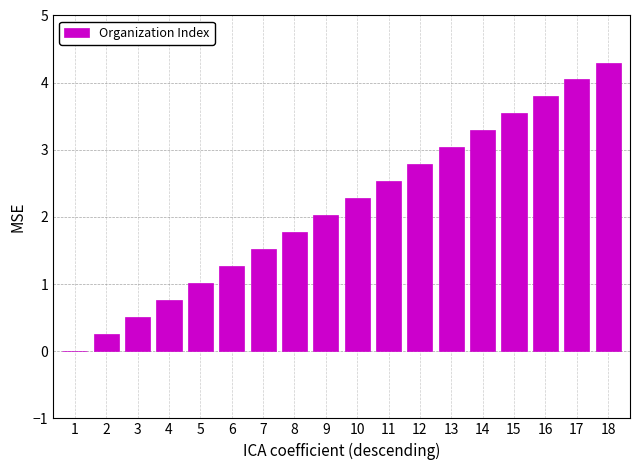

Reading right to left, list all the values displayed in this chart.

18=4.3	17=4.0	16=3.8	15=3.5	14=3.3	13=3.0	12=2.8	11=2.5	10=2.3	9=2.0	8=1.8	7=1.5	6=1.3	5=1.0	4=0.8	3=0.5	2=0.3	1=0.0